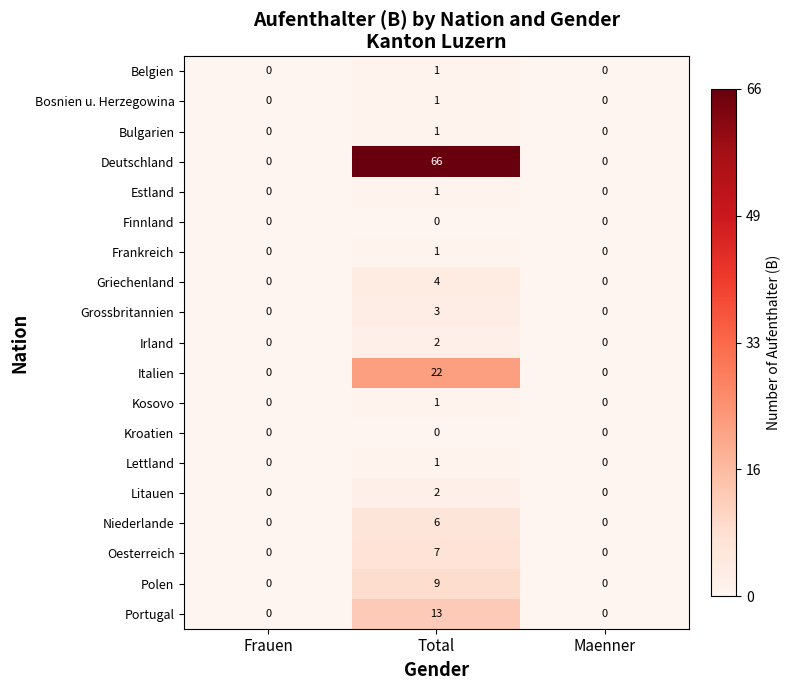

The Irland series shows -1 at Maenner. True or false?

False